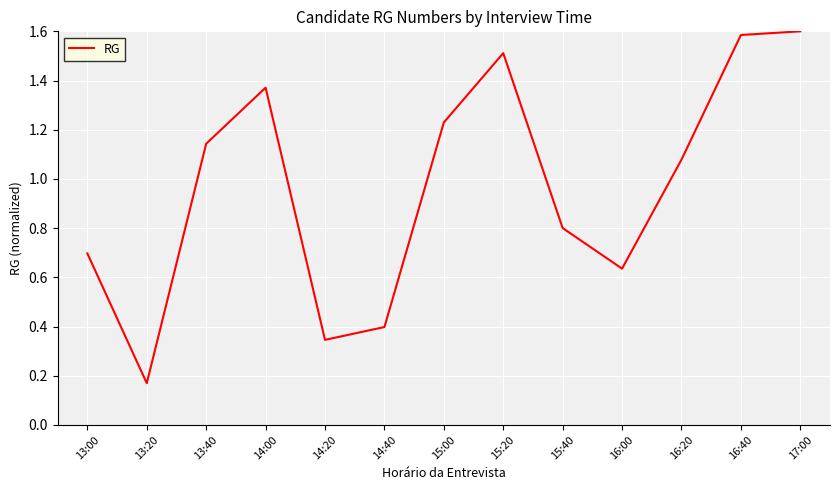

Between 14:20 and 13:00, which is larger?

13:00